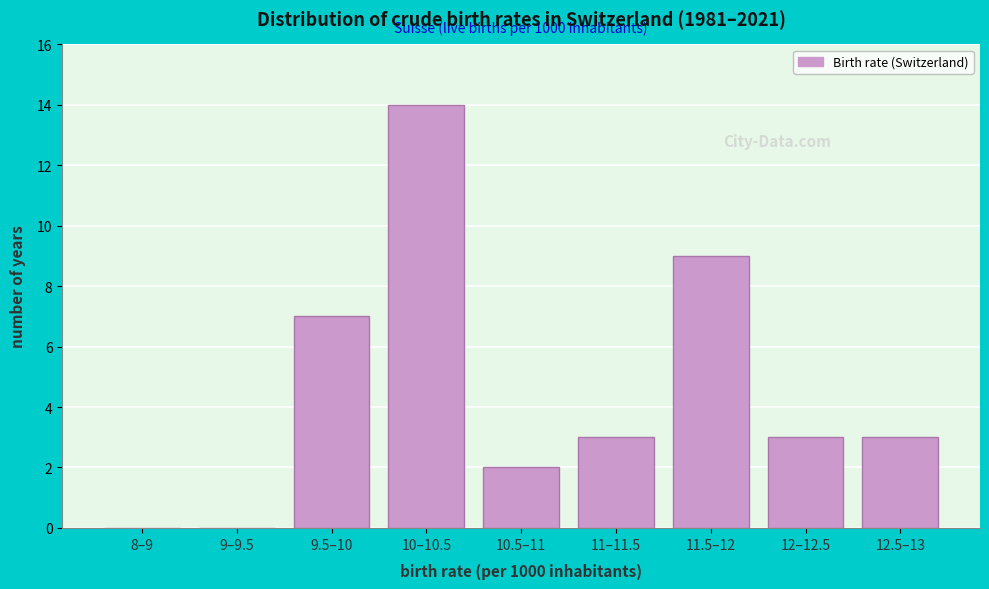

Reading right to left, extract all data points from this chart.

12.5–13=3	12–12.5=3	11.5–12=9	11–11.5=3	10.5–11=2	10–10.5=14	9.5–10=7	9–9.5=0	8–9=0